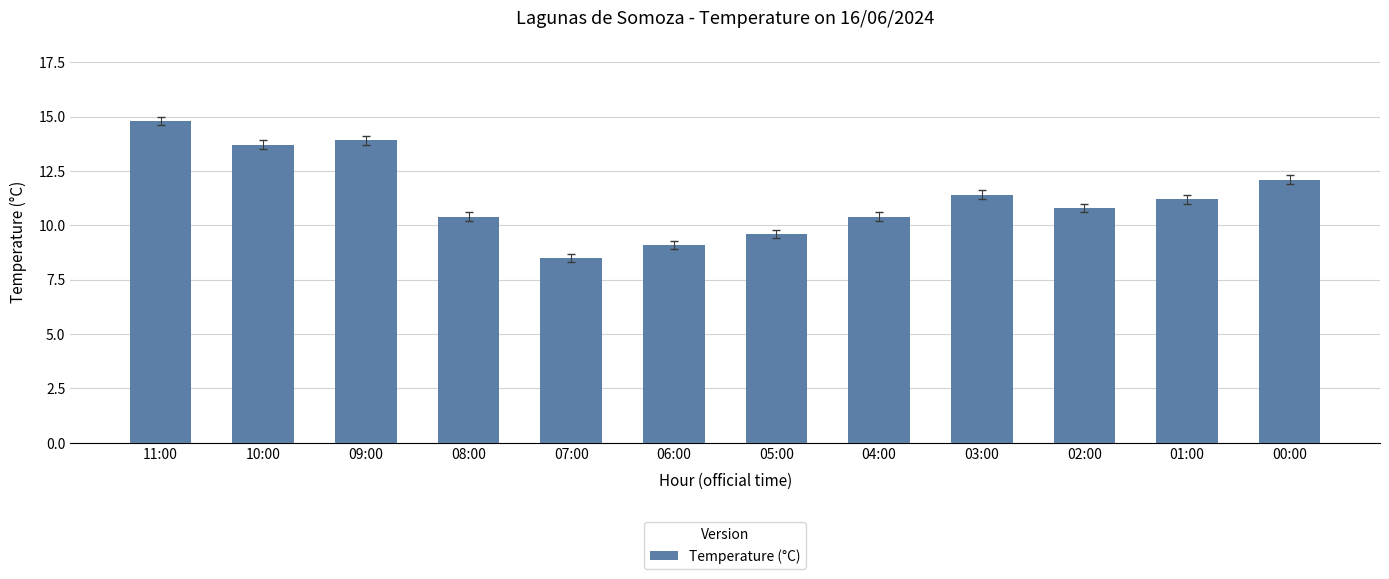

What is the average value?

11.3